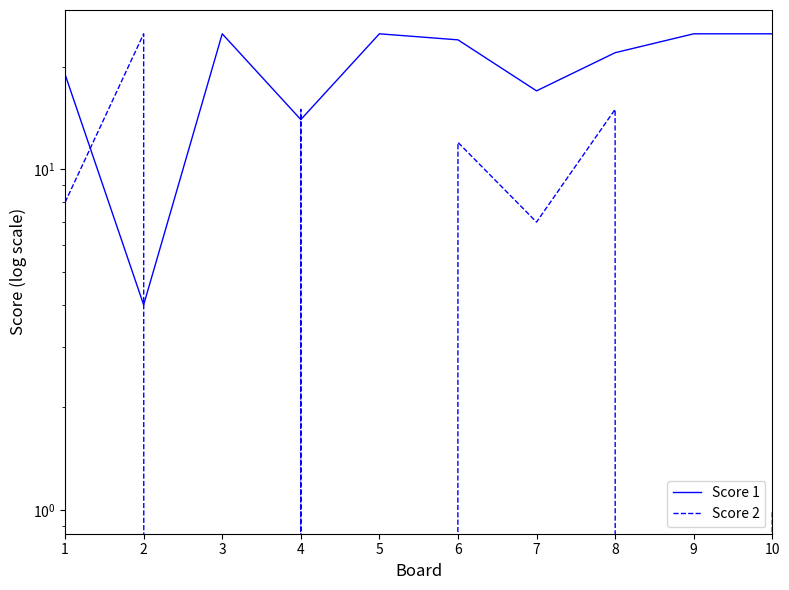

Which series has the largest range (max minus min)?

Score 2